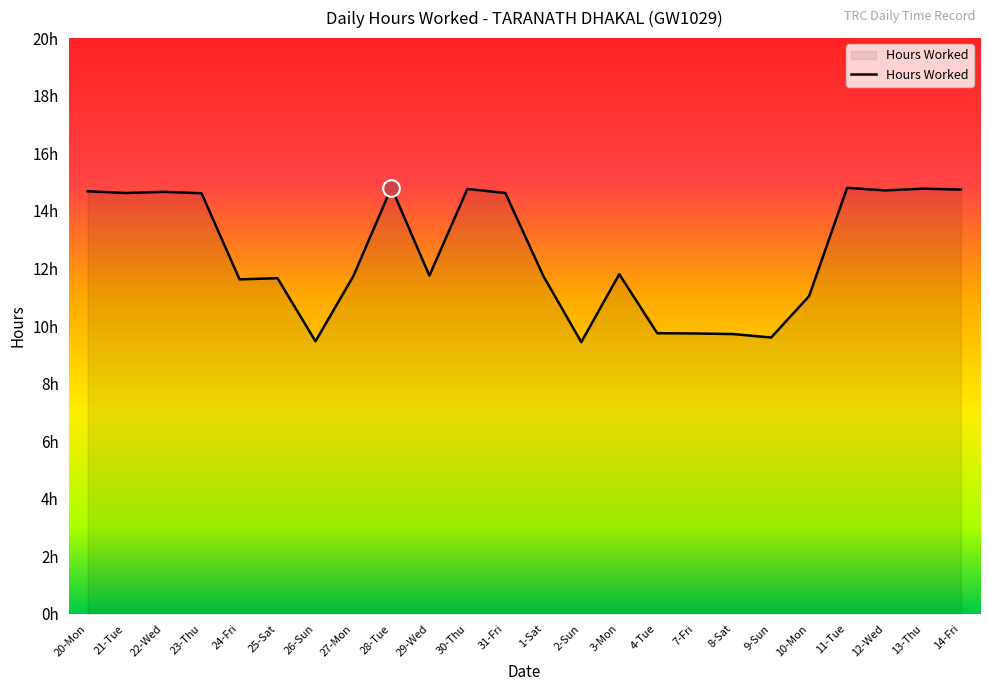

Is it true that the value at 1-Sat is 11.7?

True